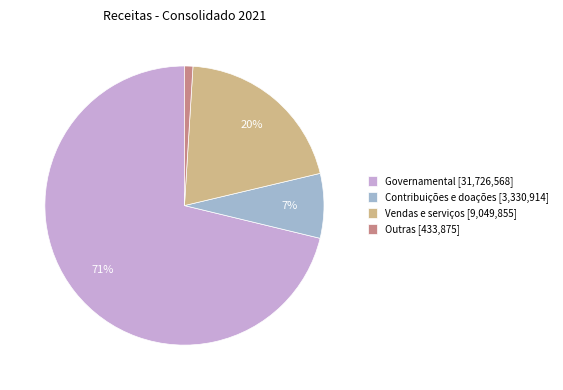

To the nearest percent, what is the average slice percentage?

25%